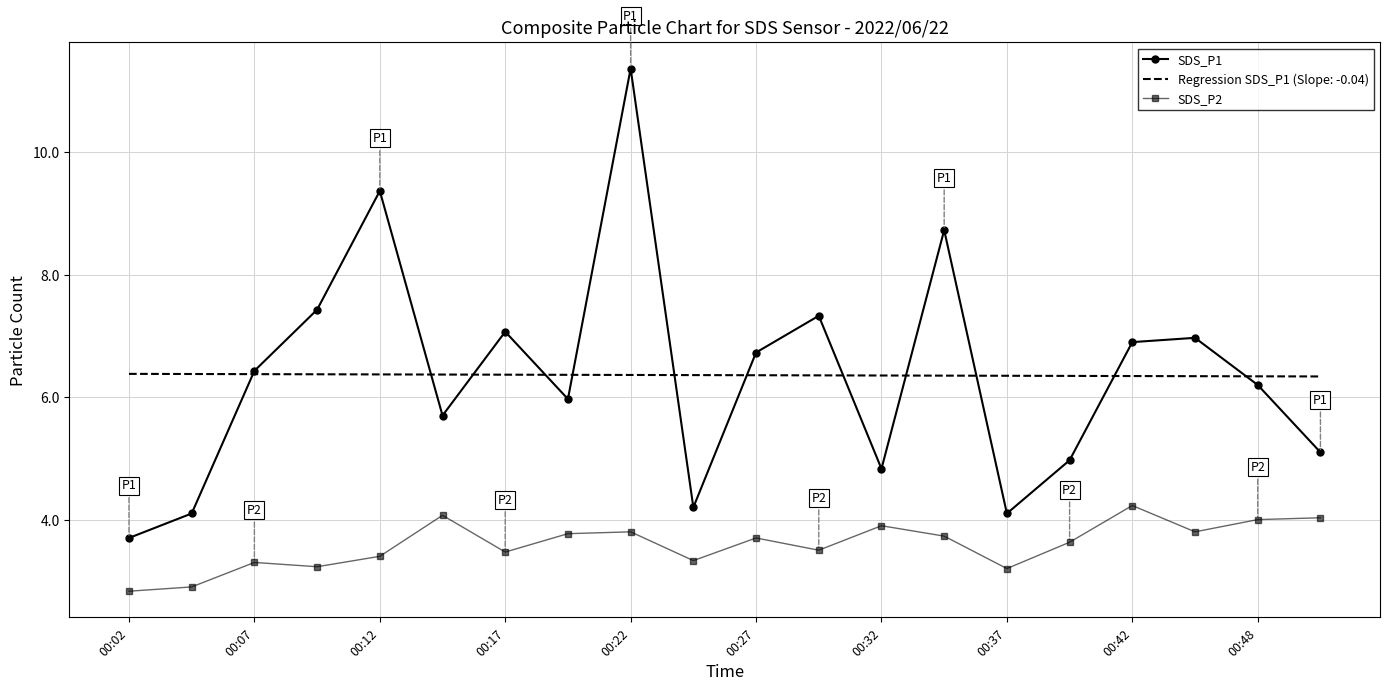

Which series has the widest spread of values?

SDS_P1